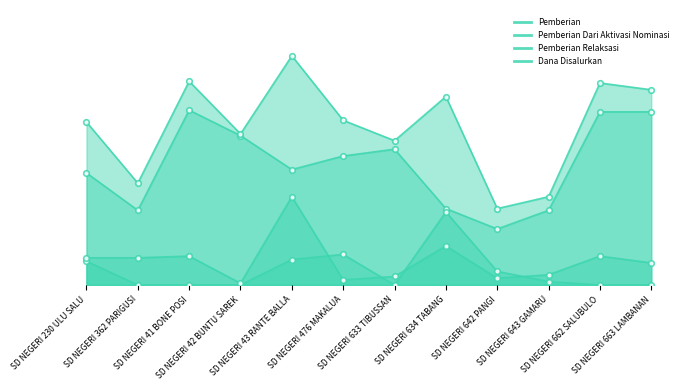

Which series ends up on top after the final intersection of Pemberian Dari Aktivasi Nominasi and Pemberian Relaksasi?

Pemberian Relaksasi